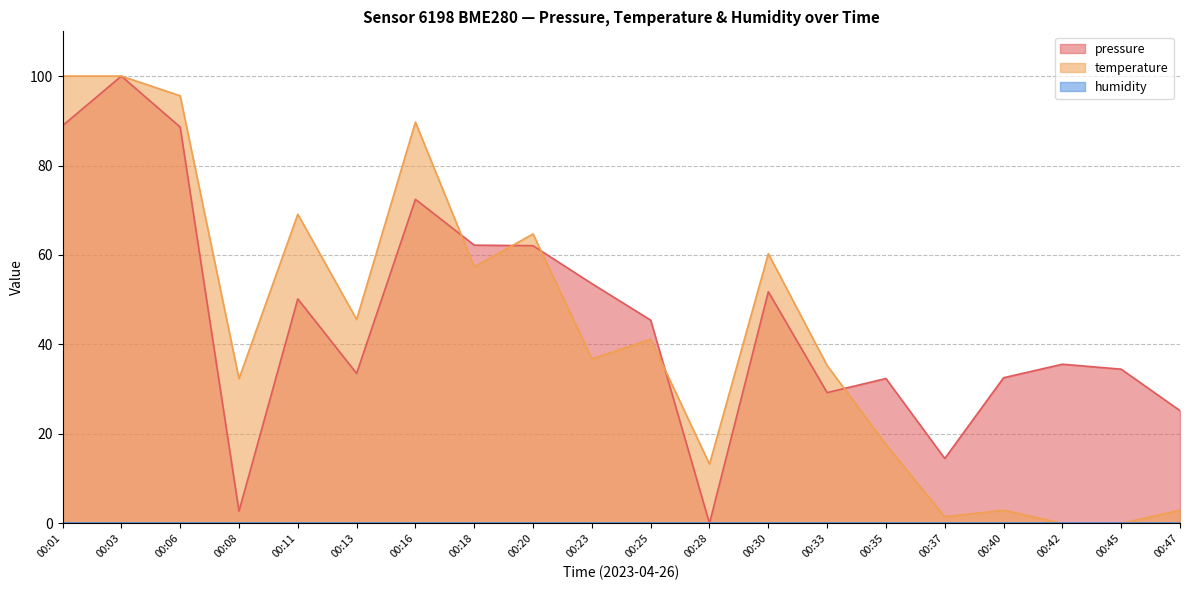

How many times do pressure and temperature cross each other?

5